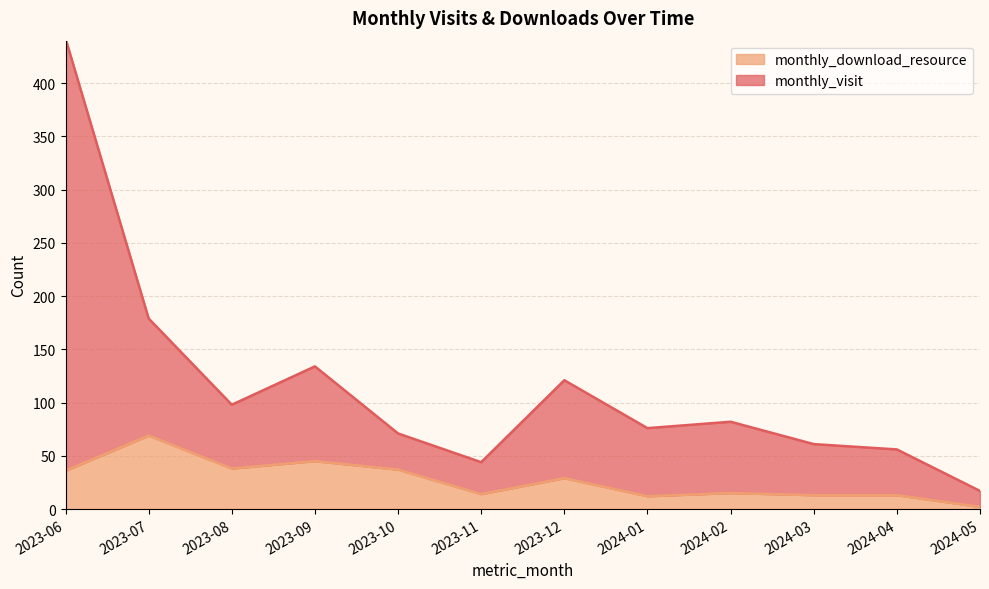

Where is the first local maximum for monthly_visit?

2023-09